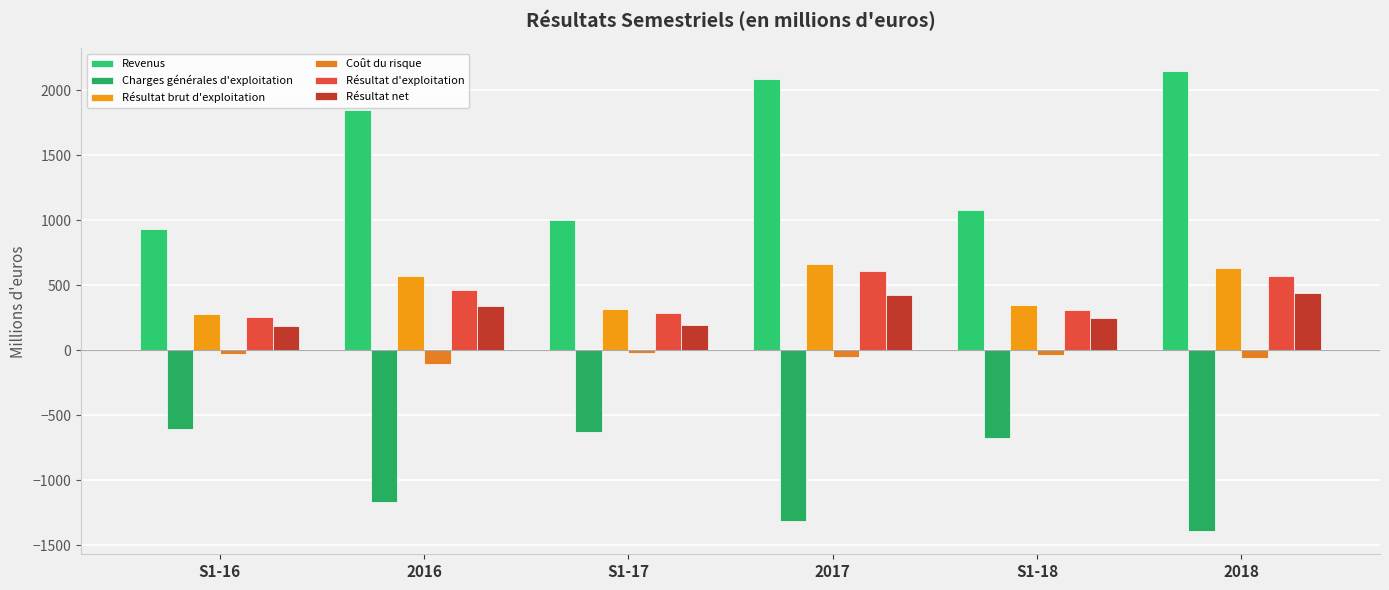

At which label does Revenus first exceed 1851?

2016